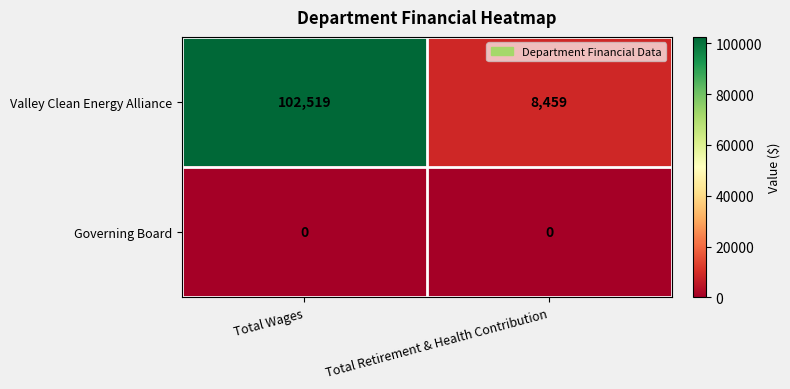

Which series has the largest total across all categories?

Valley Clean Energy Alliance